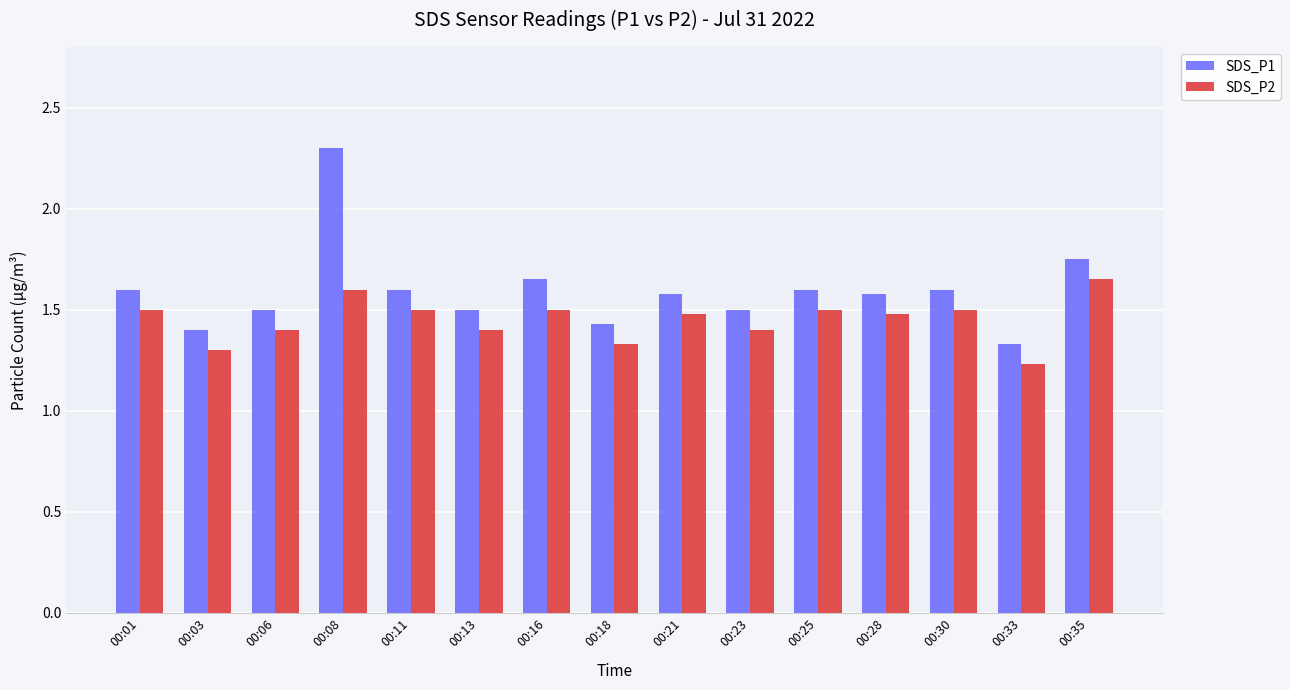

Which series has the largest range (max minus min)?

SDS_P1